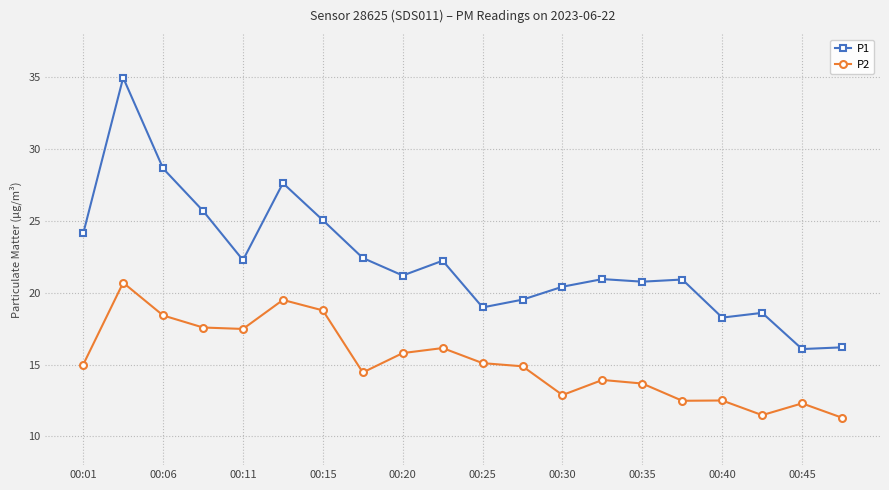

Which series has the largest total across all categories?

P1